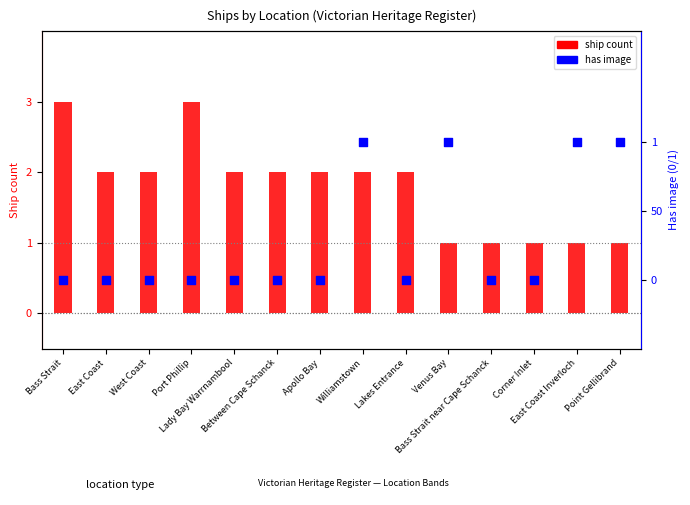

What are all the series names shown in the legend?

ship count, has image